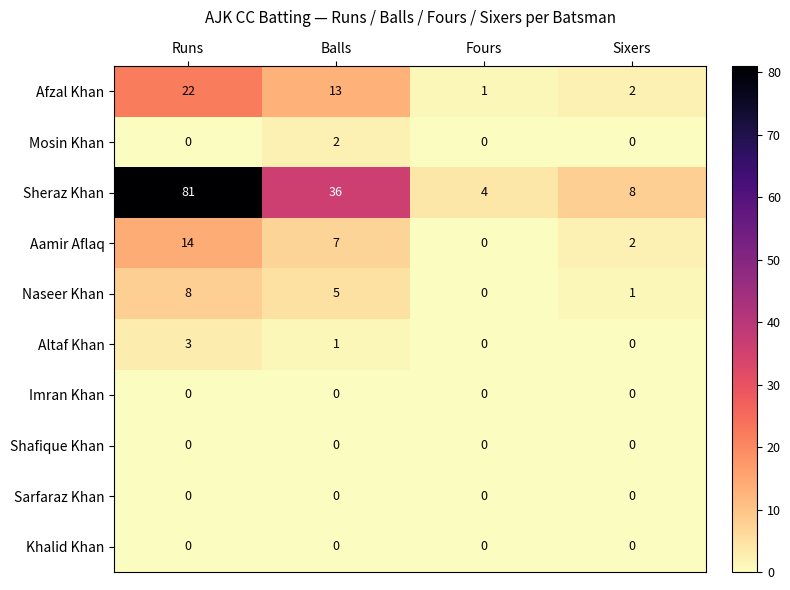

What is the difference between the highest and lowest values at Balls?

36